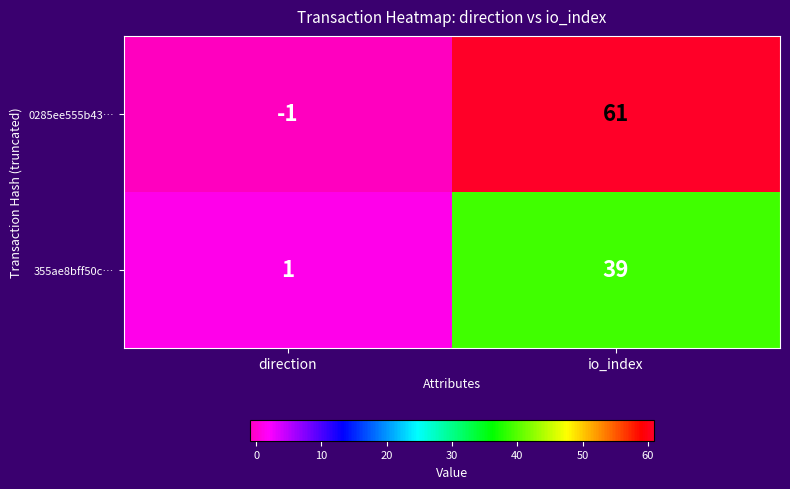

True or false: 355ae8bff50c… has a value of 39 at io_index.

True